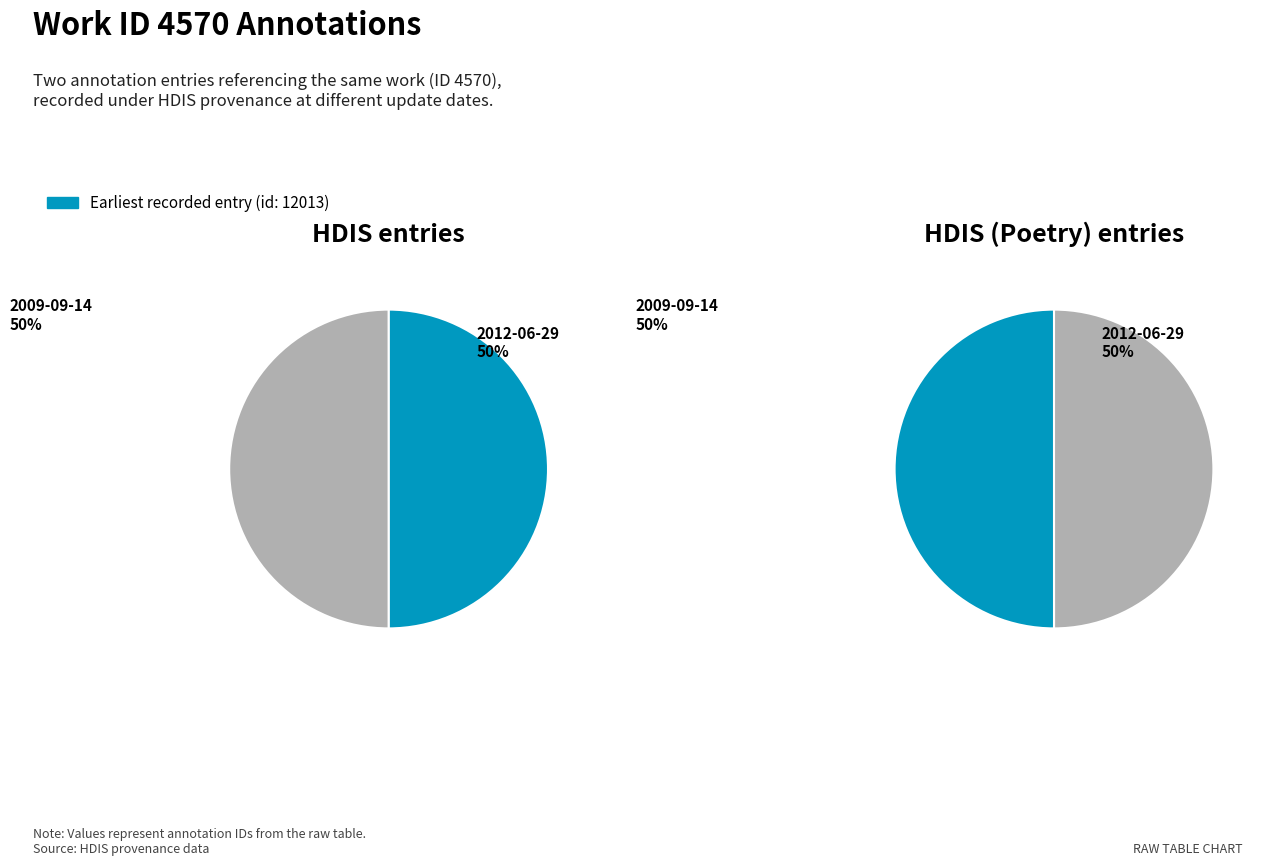

Rank the categories by value from highest to lowest.

2012-06-29 14:28:11 UTC, 2009-09-14 19:36:30 UTC